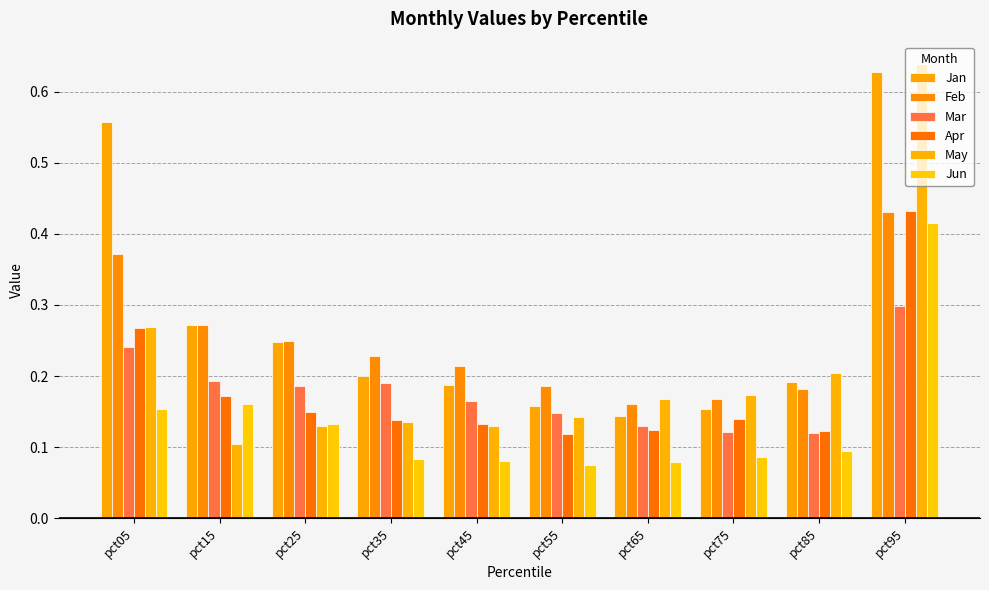

How many bars are there in total?

60